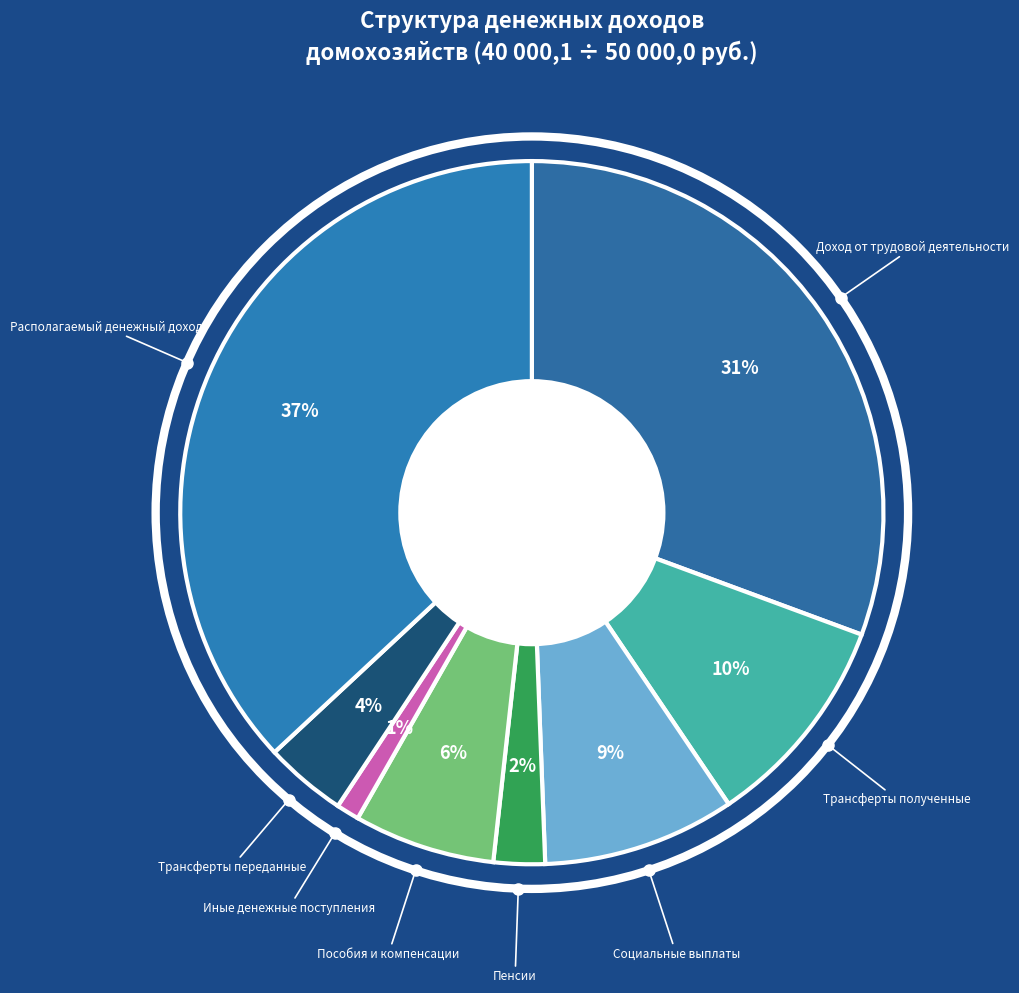

Rank the categories by value from lowest to highest.

Иные денежные поступления, Пенсии, Трансферты переданные, Пособия и компенсации, Социальные выплаты, Трансферты полученные, Доход от трудовой деятельности, Располагаемый денежный доход